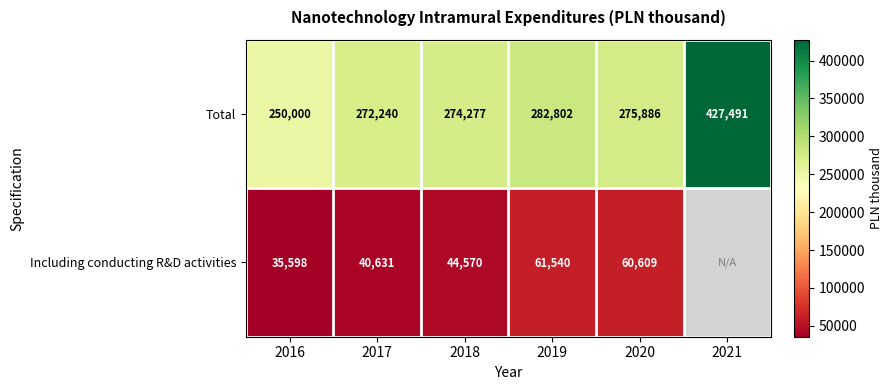

What is the smallest value displayed?

35598.0